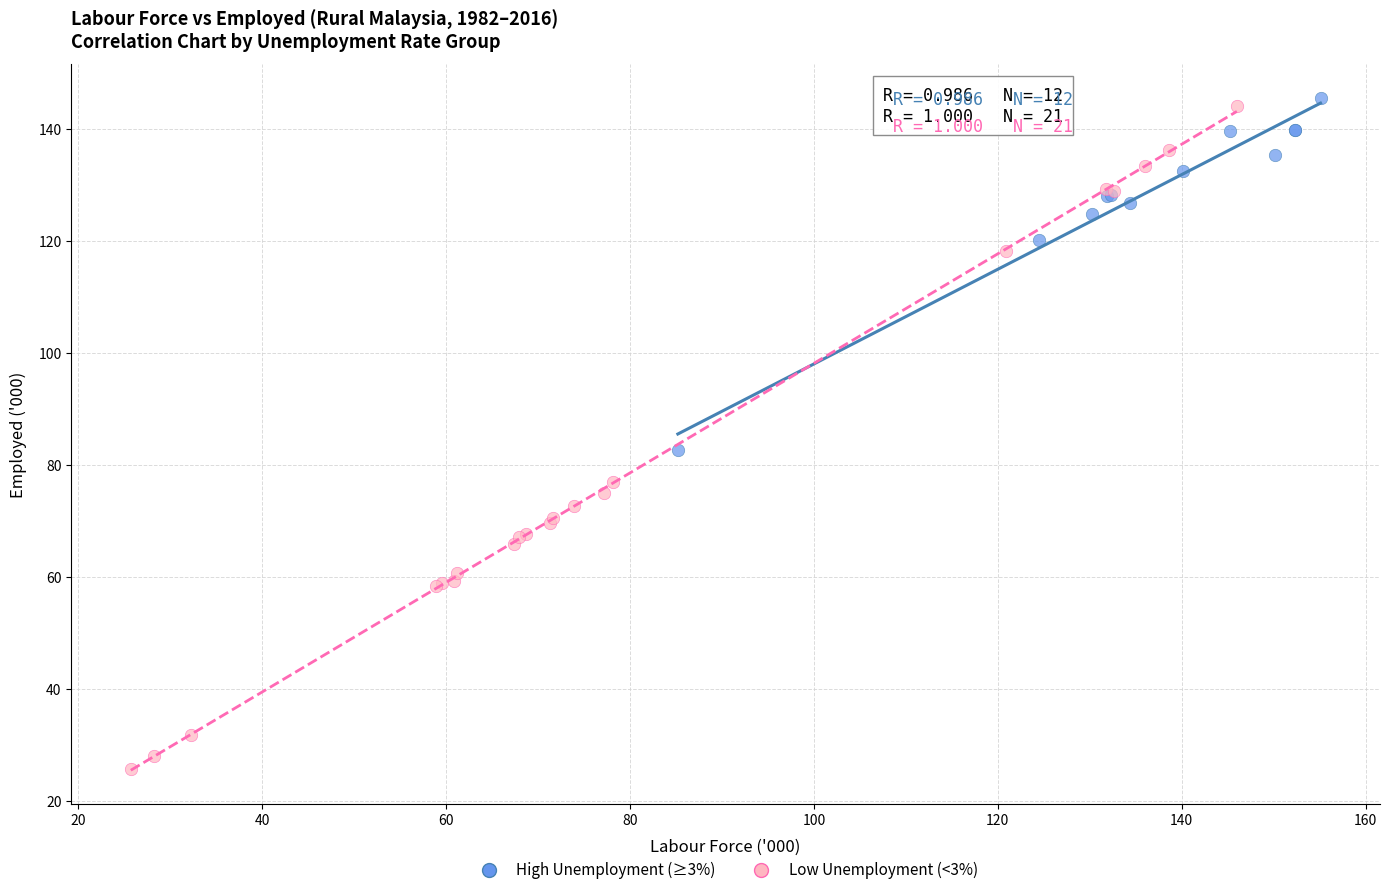

Which series reaches the minimum Y coordinate?

Low Unemployment (<3%)